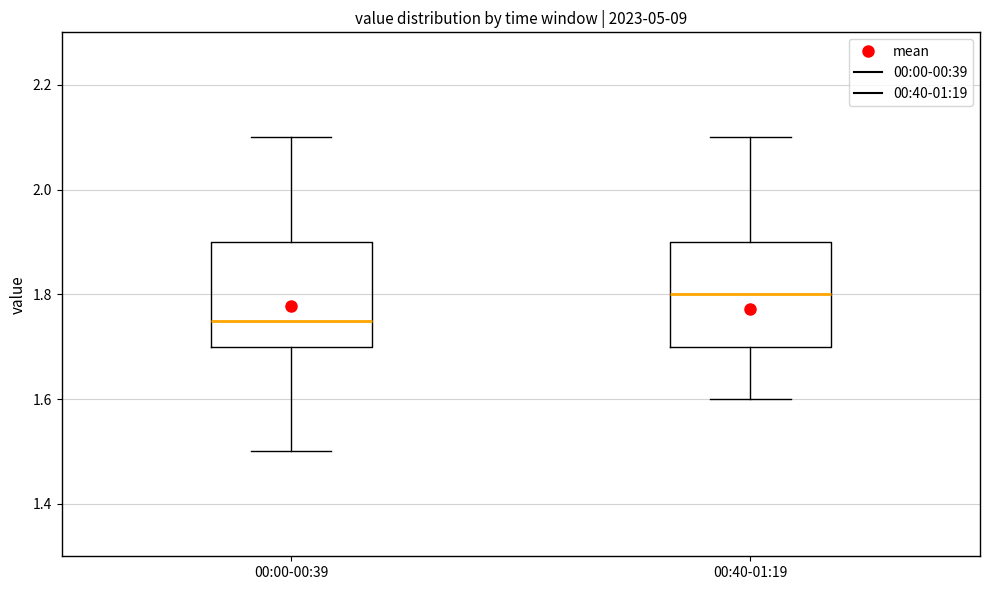

Reading left to right, read every box against the y-axis: the position of its median line, the range the box covers, and the ends of its whiskers. The values are not printed on the chart, so give them approximately, as read against the axis.

00:00-00:39: median 1.76, box 1.70 to 1.90, whiskers 1.50 to 2.10
00:40-01:19: median 1.80, box 1.70 to 1.90, whiskers 1.60 to 2.10